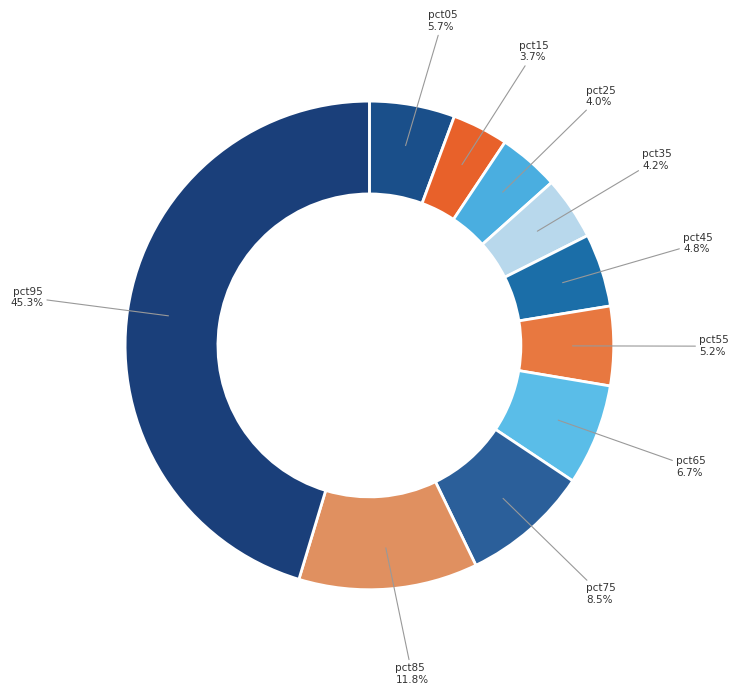

Count the number of slices in the pie.

10